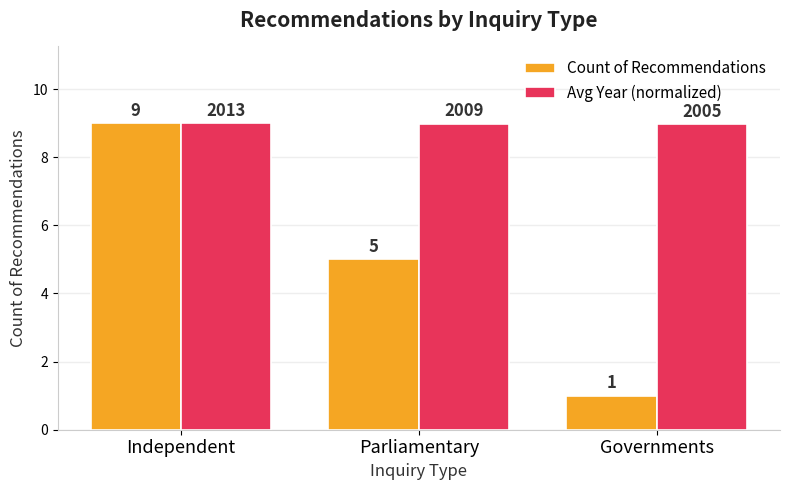

Which series has the largest total across all categories?

Avg Year (normalized)